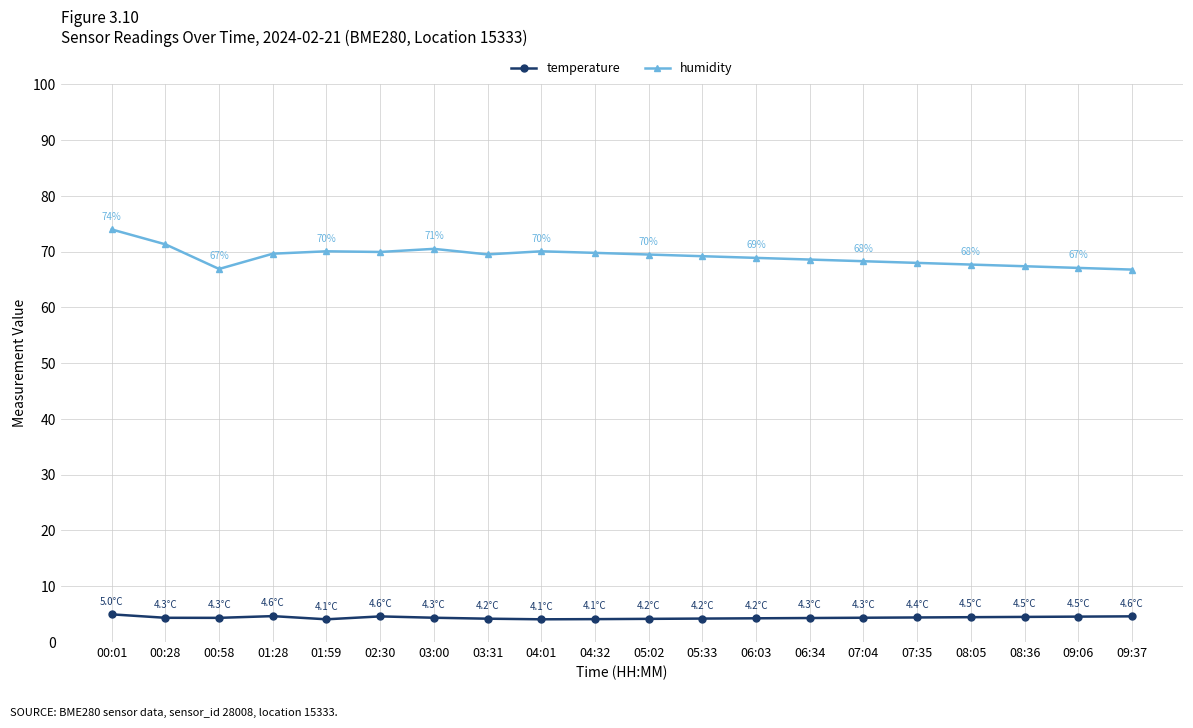

The value of temperature at 00:58 is 7.5. True or false?

False